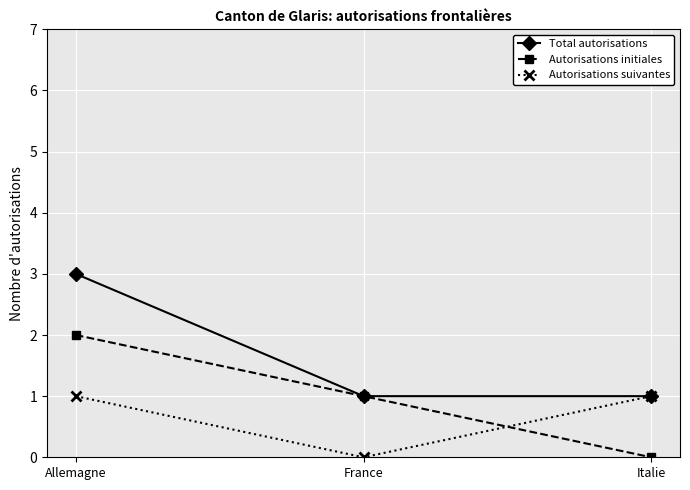

List the series in order of their peak value, lowest first.

Autorisations suivantes, Autorisations initiales, Total autorisations